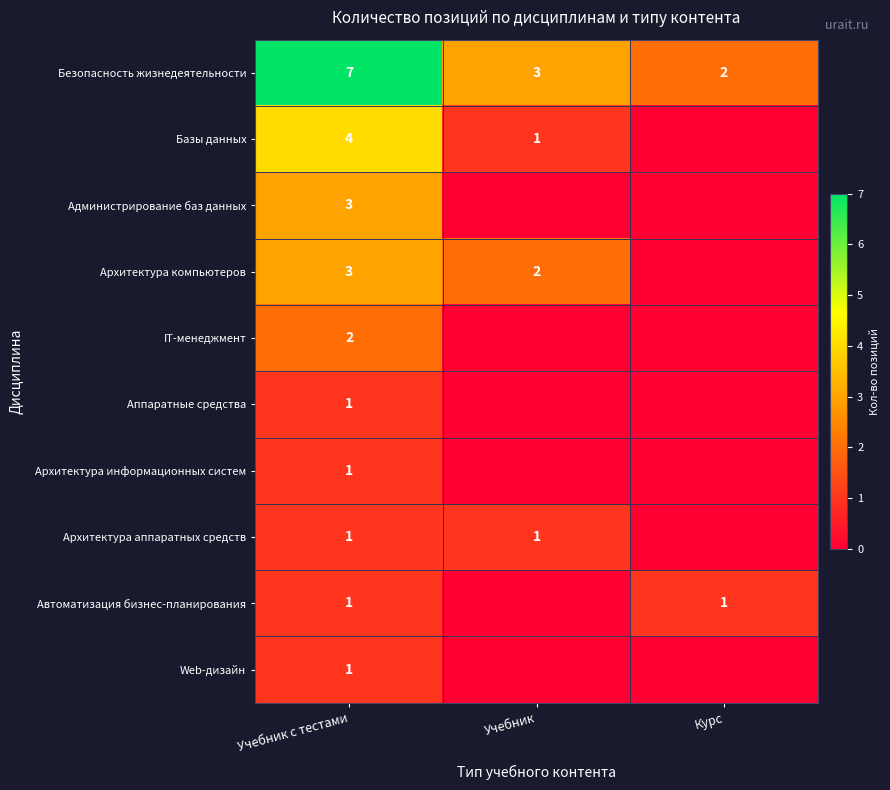

How many categories are shown in the chart?

3